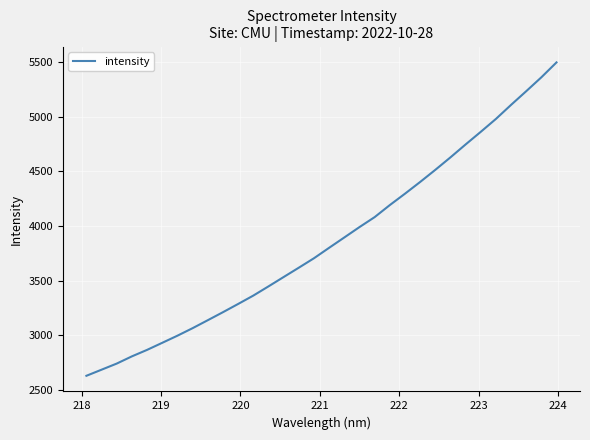

Does the chart have visible grid lines?

Yes